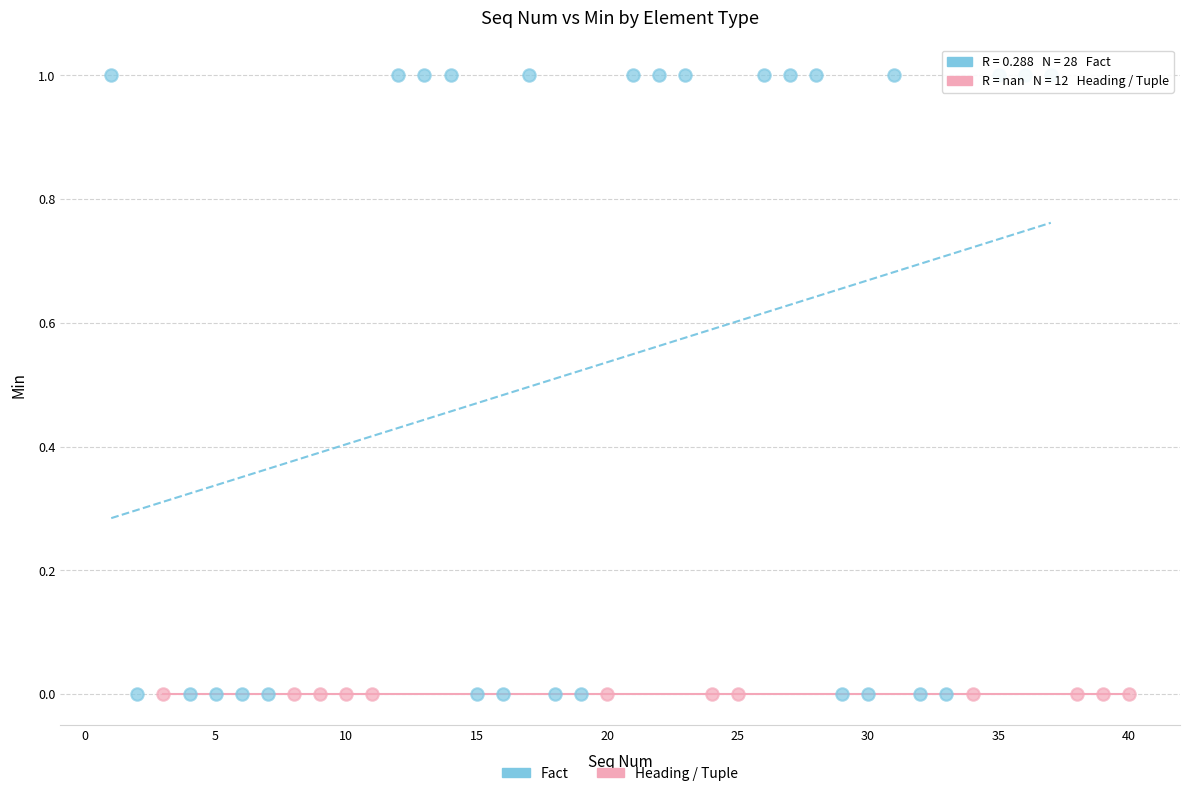

Which series contains the highest Y value?

Fact